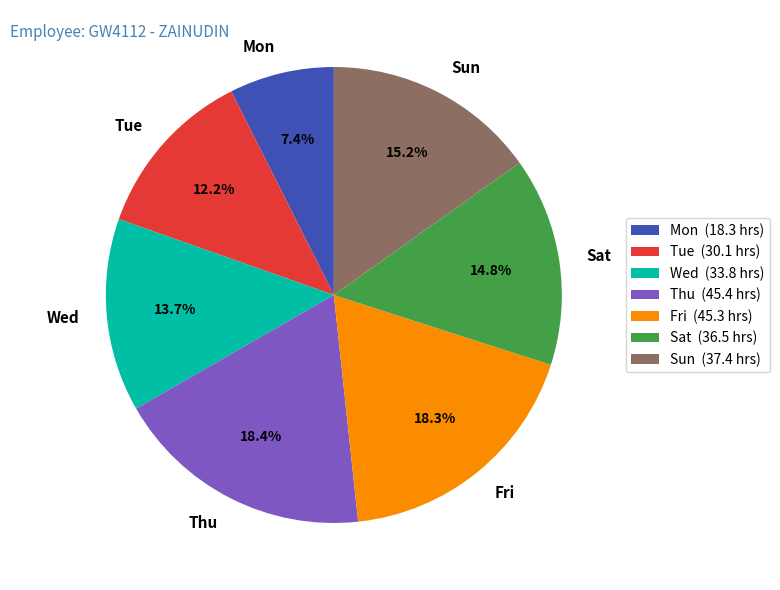

Does any single category account for the majority?

No